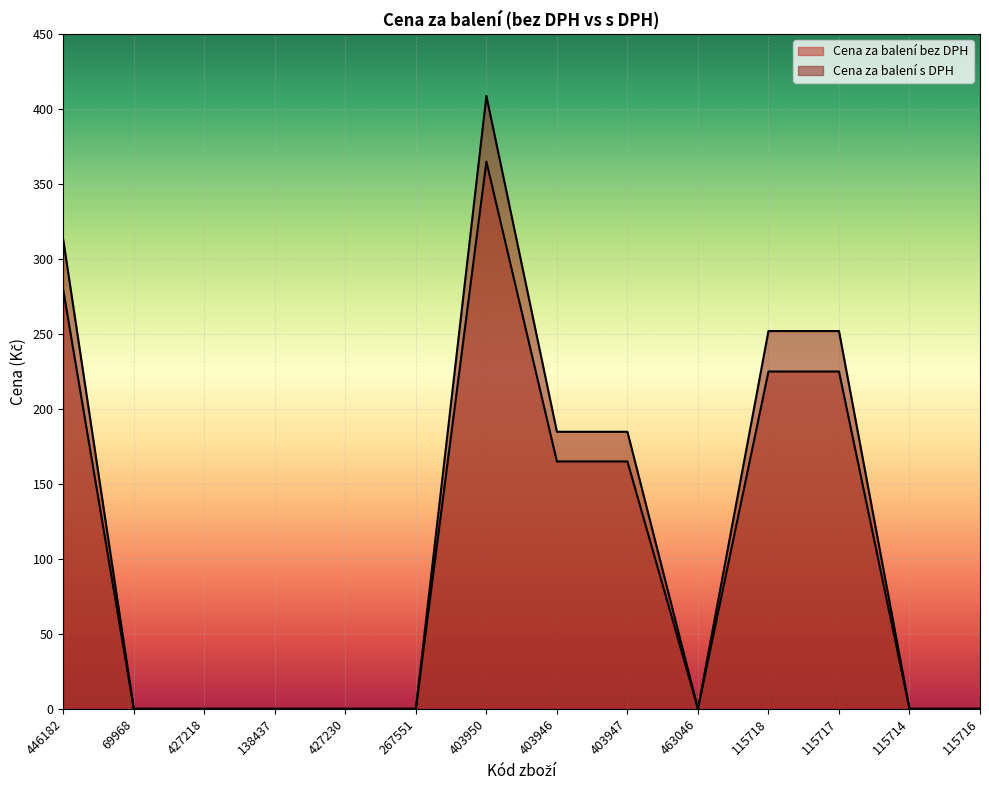

Does the chart display data point markers on the line(s)?

No